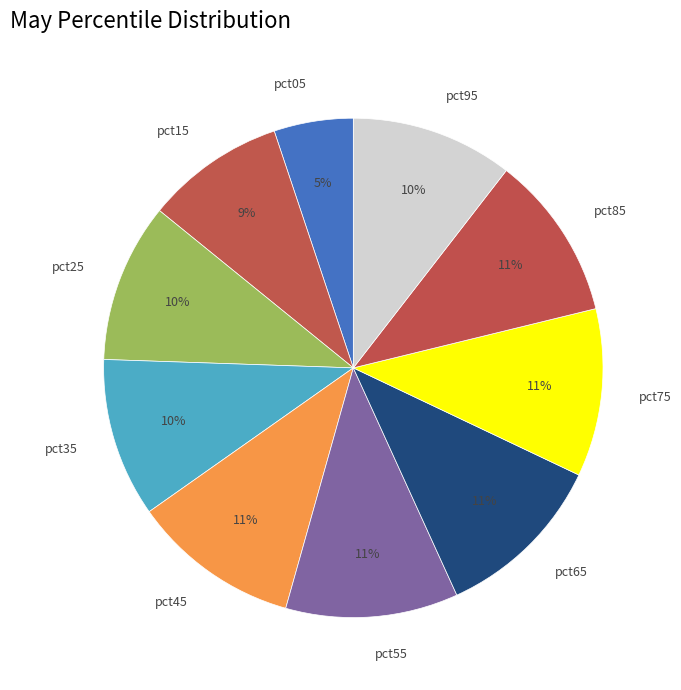

Between pct05 and pct95, which is larger?

pct95